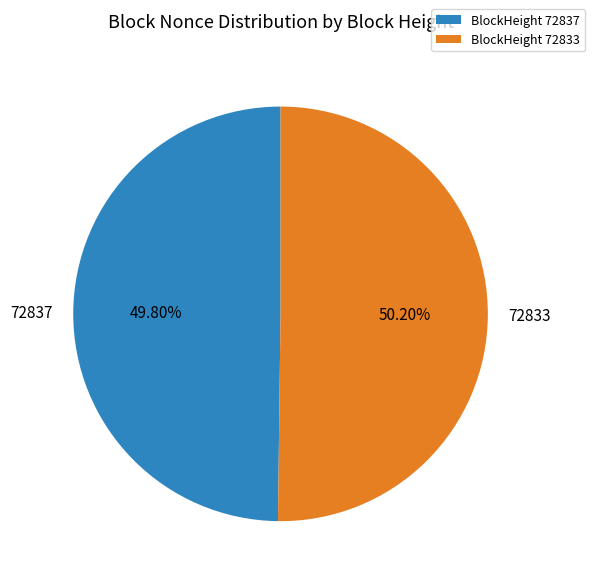

Do 72837 and 72833 together represent more than half of the pie?

Yes